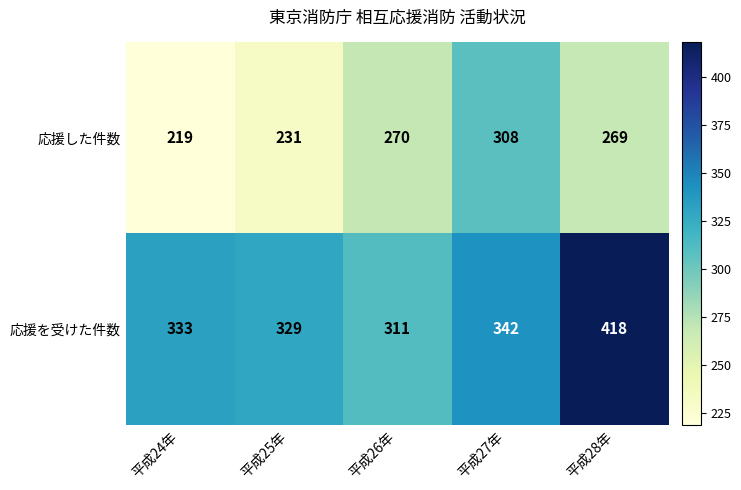

List the series in order of their peak value, highest first.

応援を受けた件数, 応援した件数